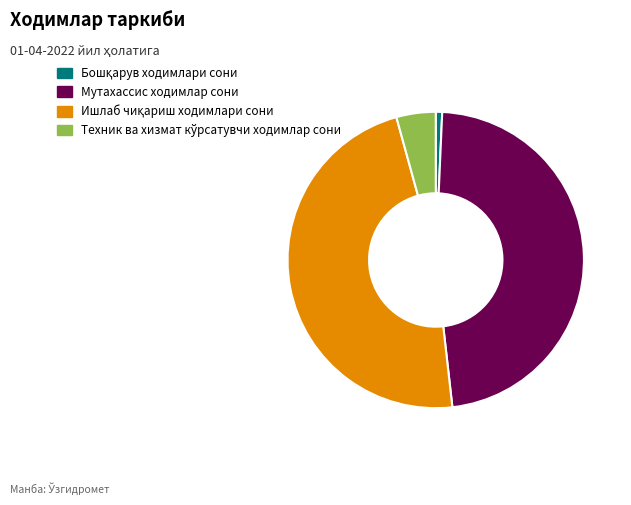

Is there a majority slice in this chart?

No